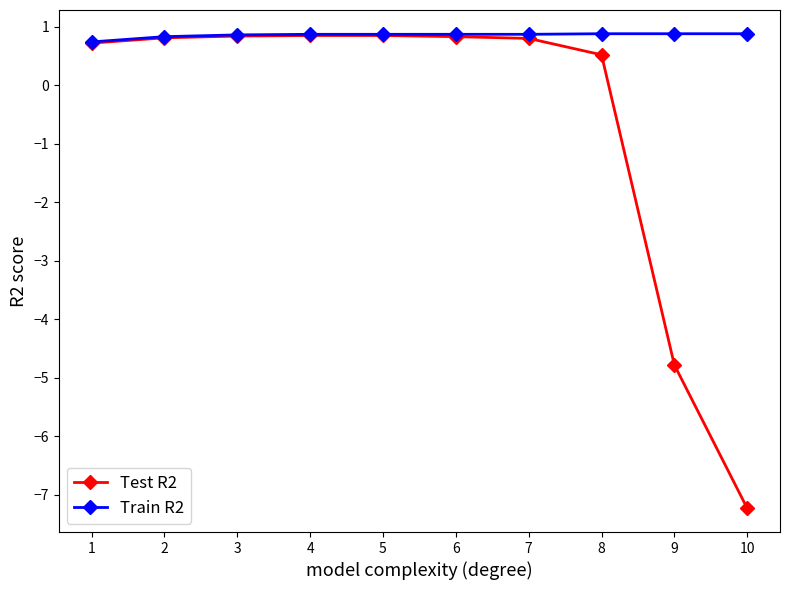

Is it true that Test R2 equals 0.8 at 6?

True